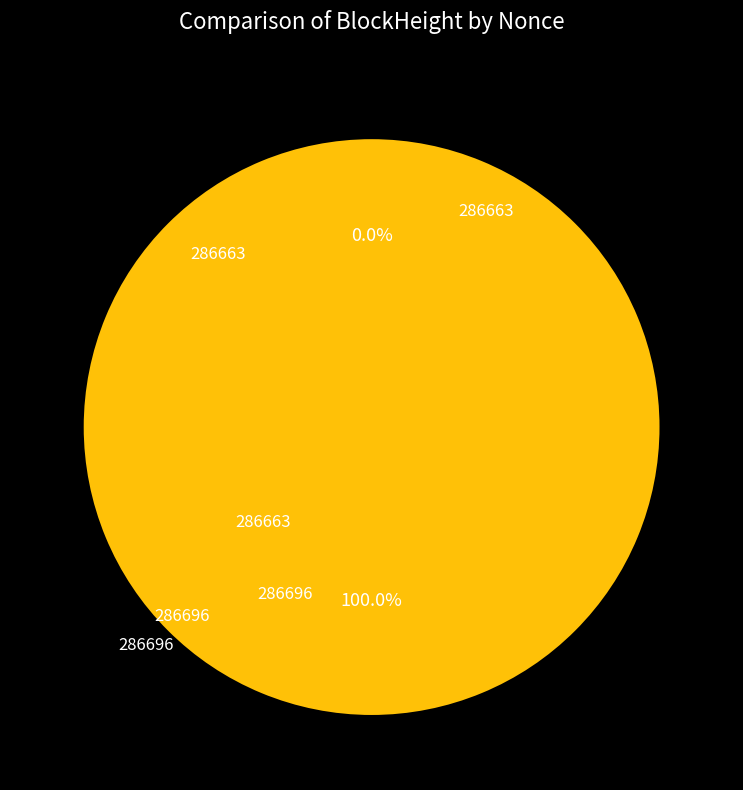

Which category has the biggest portion of the pie?

286663